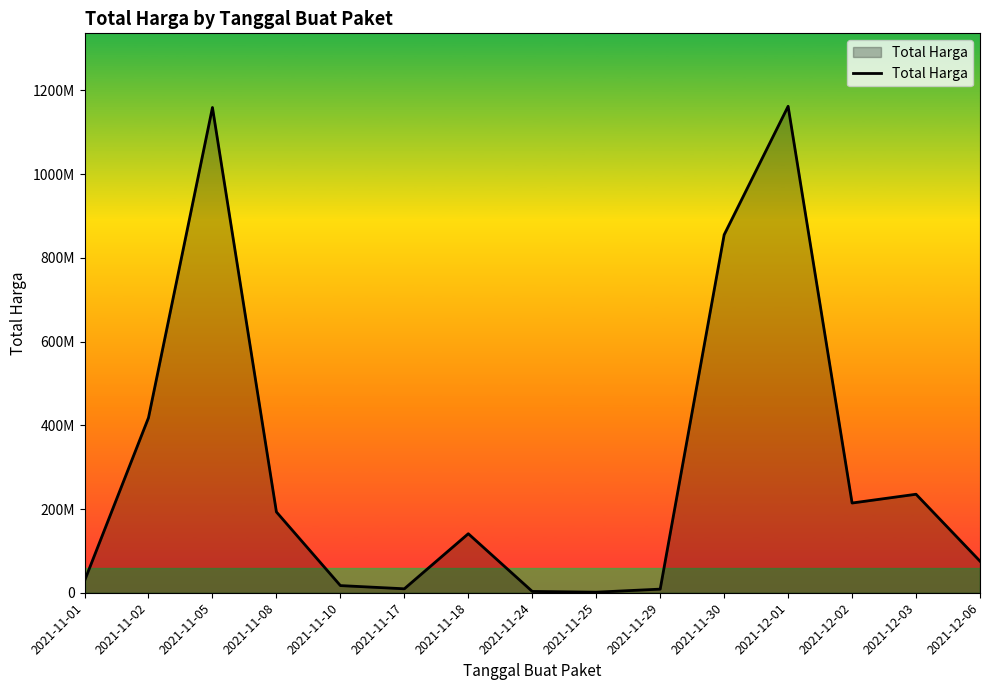

Which label corresponds to the largest value in the chart?

2021-12-01